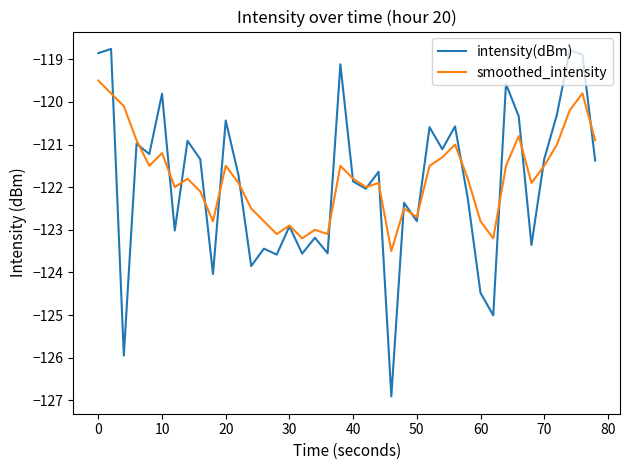

Which series has the largest total across all categories?

smoothed_intensity